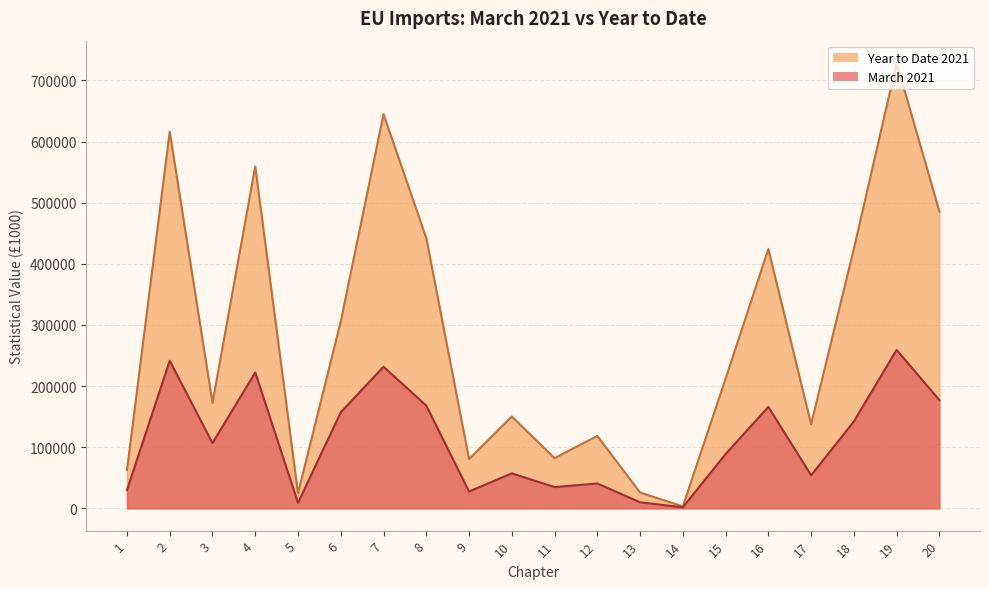

Does the chart have visible grid lines?

Yes